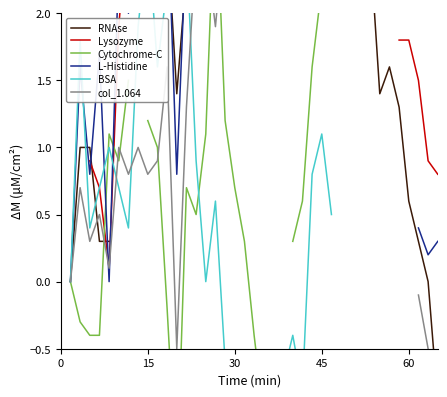

At 29, list the series in order from smallest to largest.

RNAse, Lysozyme, Cytochrome-C, L-Histidine, BSA, col_1.064